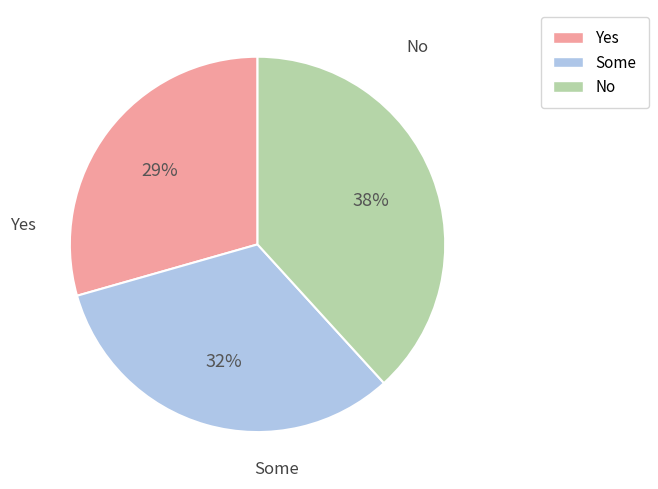

The Some slice represents 20% of the pie. True or false?

False